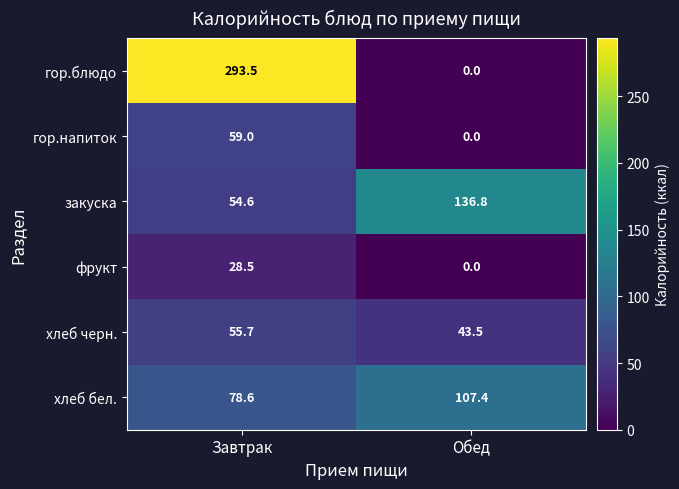

What is the difference between the highest and lowest values at Обед?

136.8